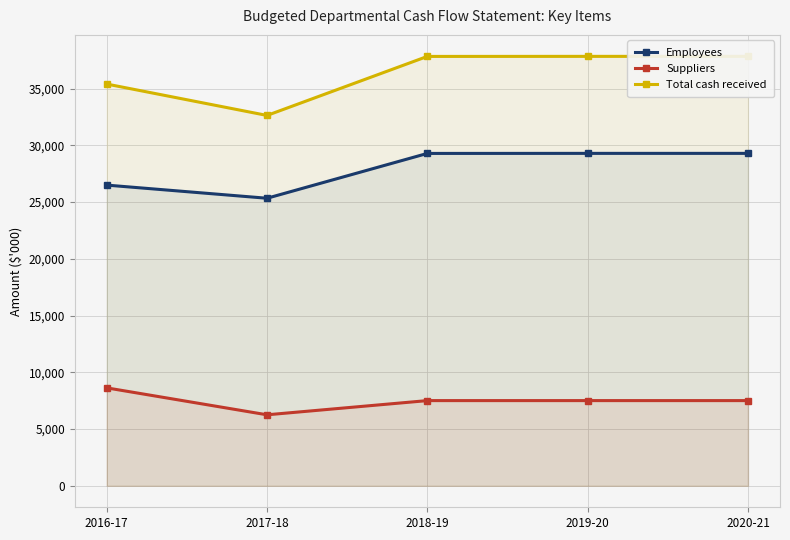

What is the spread (max minus min) of values at 2019-20?

30337